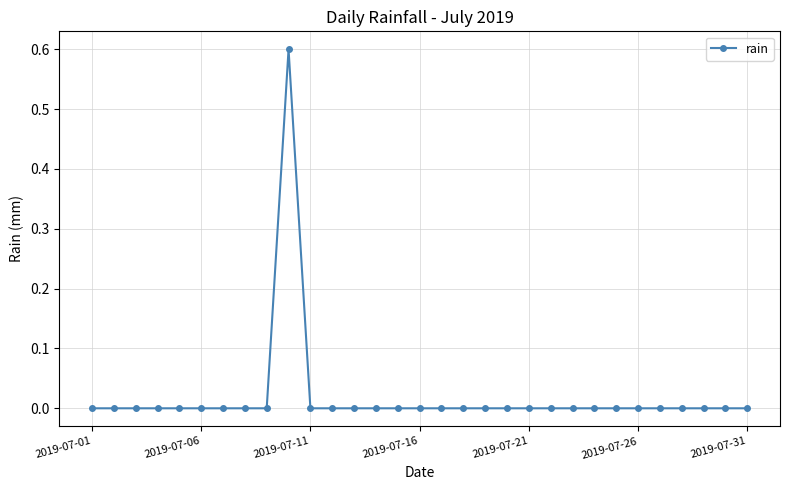

True or false: the data has more than 0 interior local peaks.

True